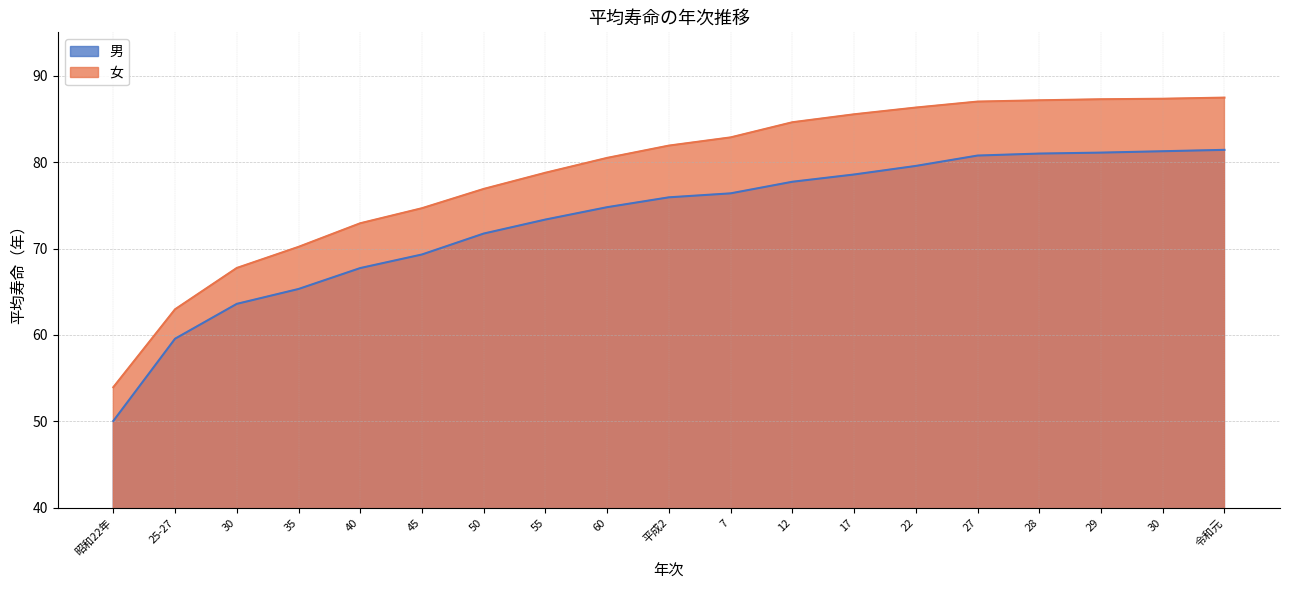

What is the sum of all 女 values?

1495.9